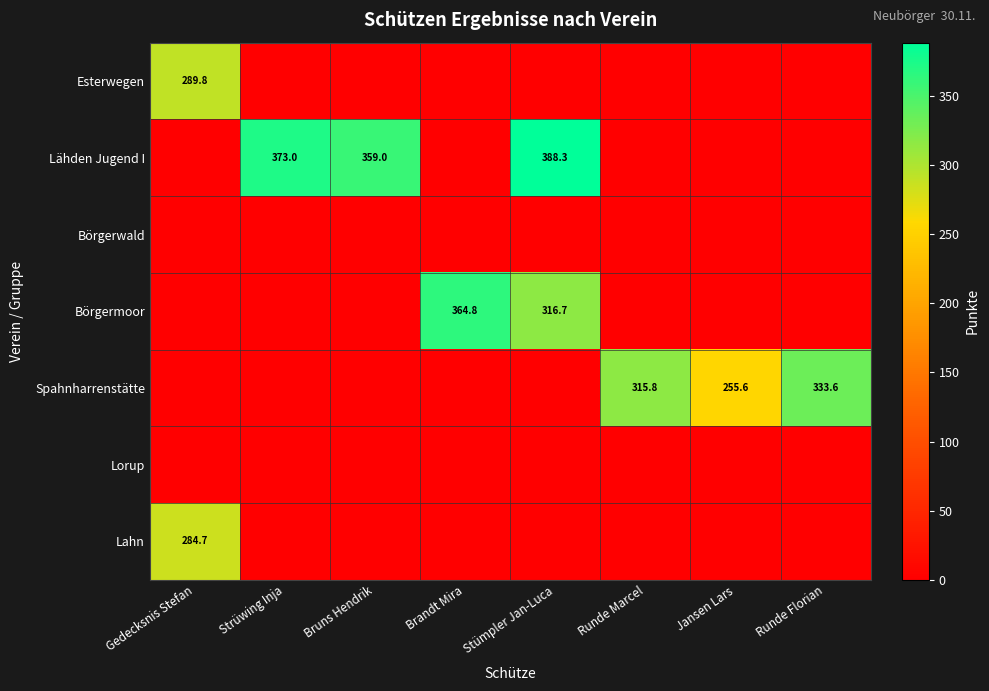

Is it true that Spahnharrenstätte equals 423.7 at Runde Marcel?

False